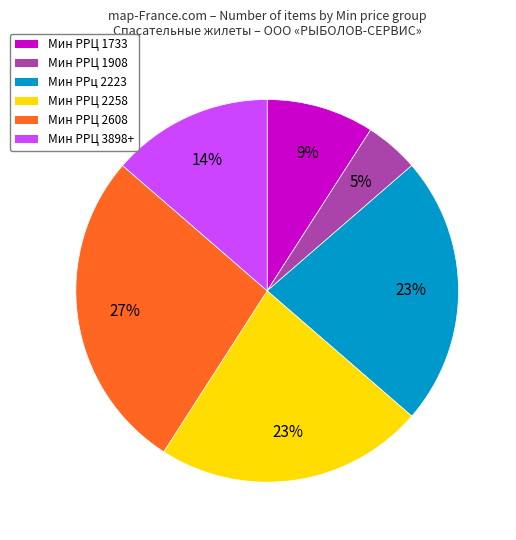

To the nearest percent, what is the average slice percentage?

17%